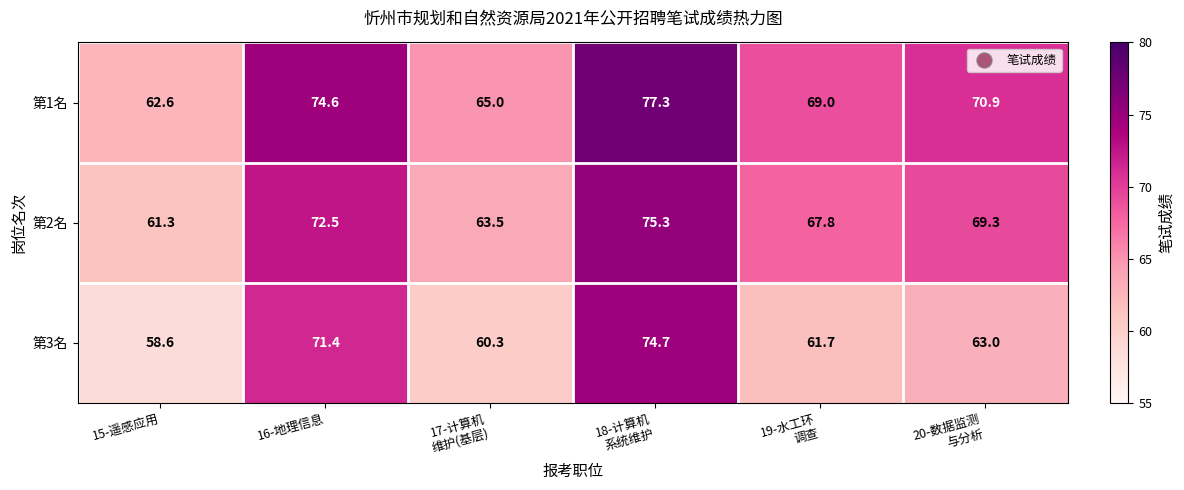

At how many categories does at least one series exceed 66?

4